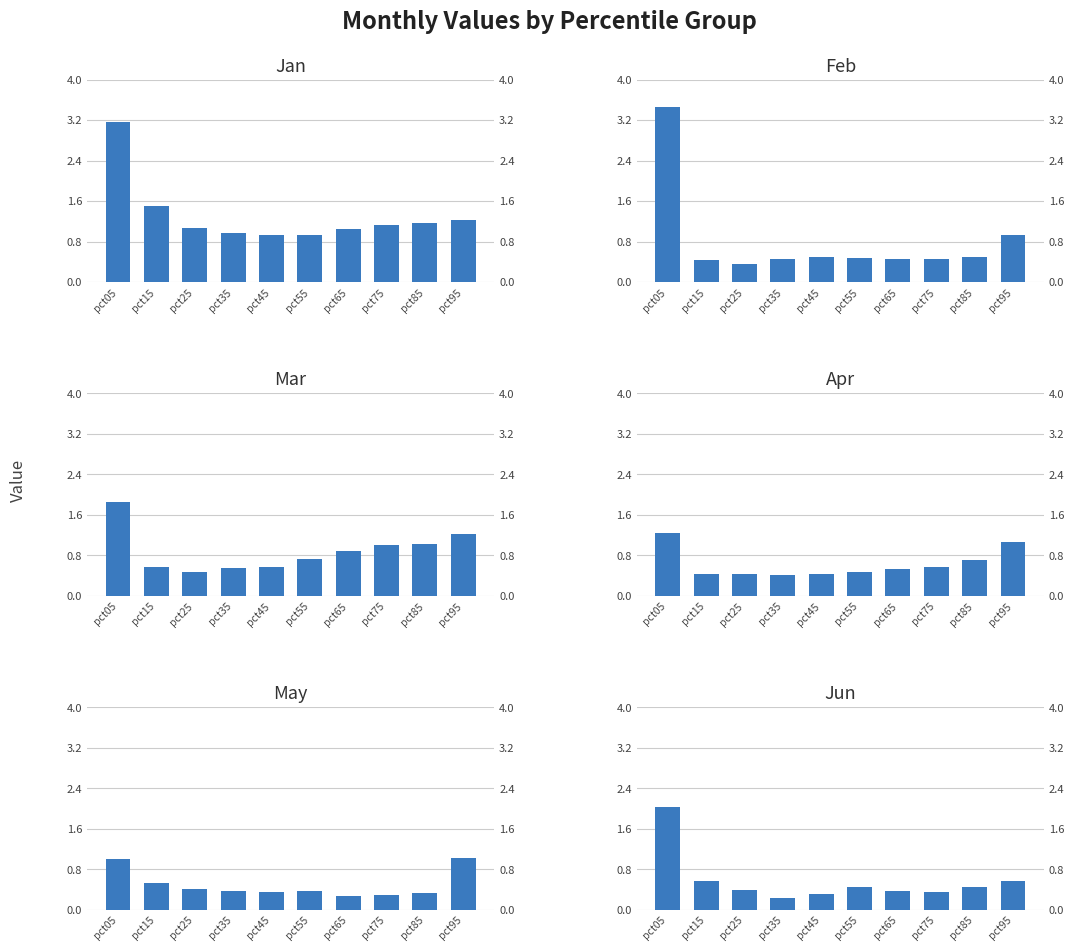

Reading left to right, extract all data points from this chart.

Jan: 3.2	1.5	1.1	1.0	0.9	0.9	1.1	1.1	1.2	1.2
Feb: 3.5	0.4	0.4	0.5	0.5	0.5	0.5	0.4	0.5	0.9
Mar: 1.8	0.6	0.5	0.5	0.6	0.7	0.9	1.0	1.0	1.2
Apr: 1.2	0.4	0.4	0.4	0.4	0.5	0.5	0.6	0.7	1.1
May: 1.0	0.5	0.4	0.4	0.3	0.4	0.3	0.3	0.3	1.0
Jun: 2.0	0.6	0.4	0.2	0.3	0.5	0.4	0.3	0.5	0.6